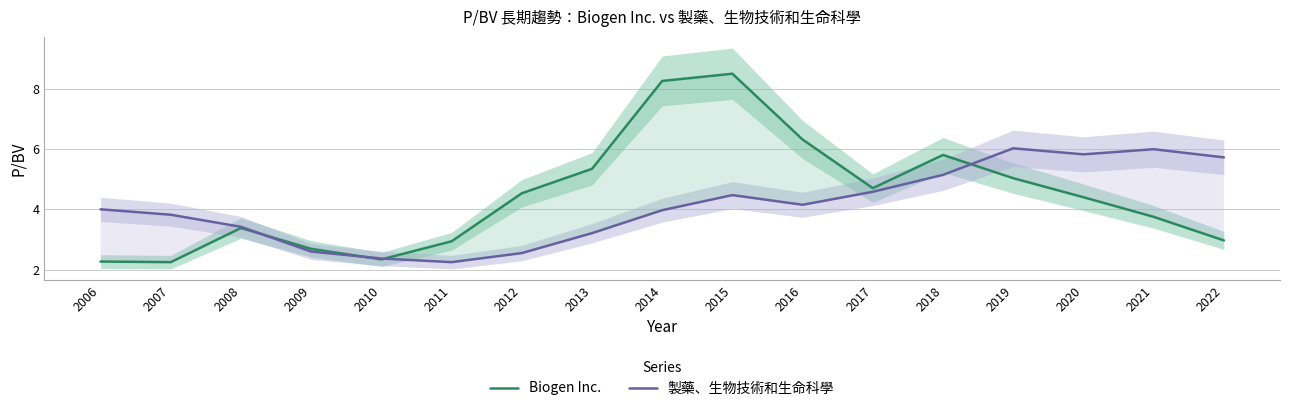

Does the chart display data point markers on the line(s)?

No